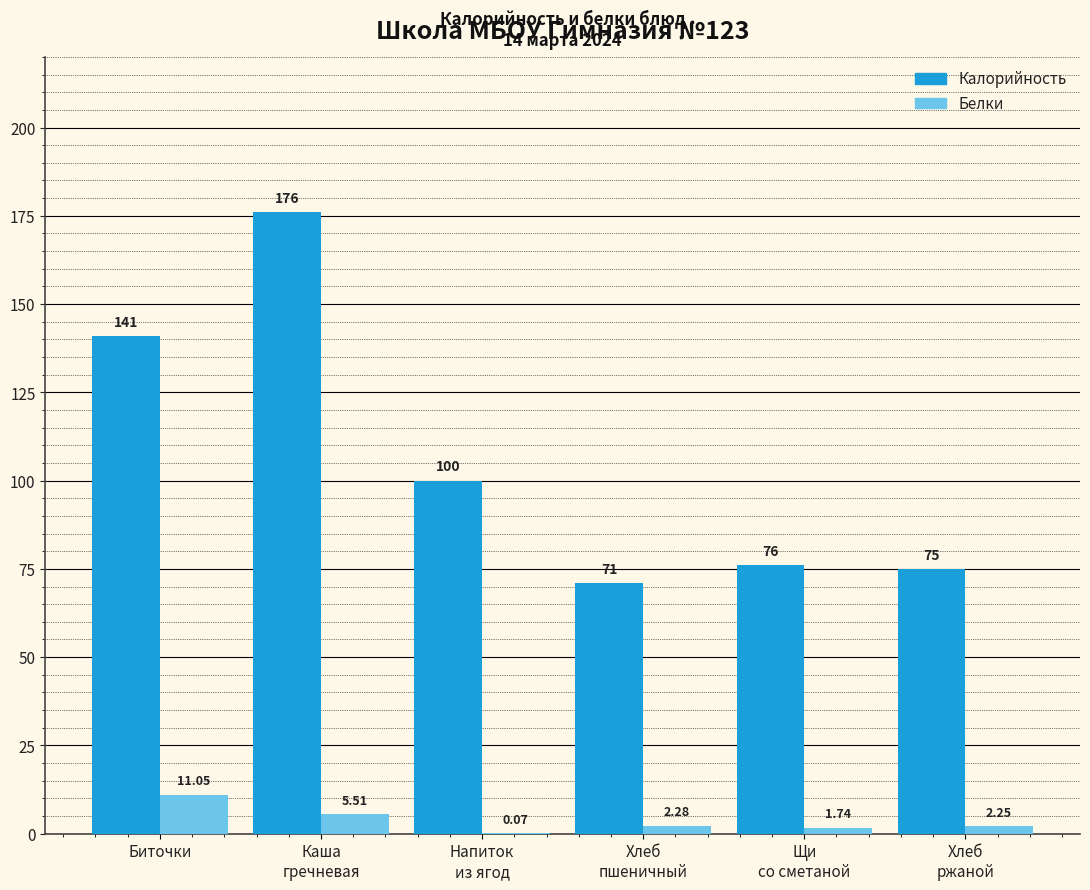

Which label corresponds to the largest value in the chart?

Каша
гречневая